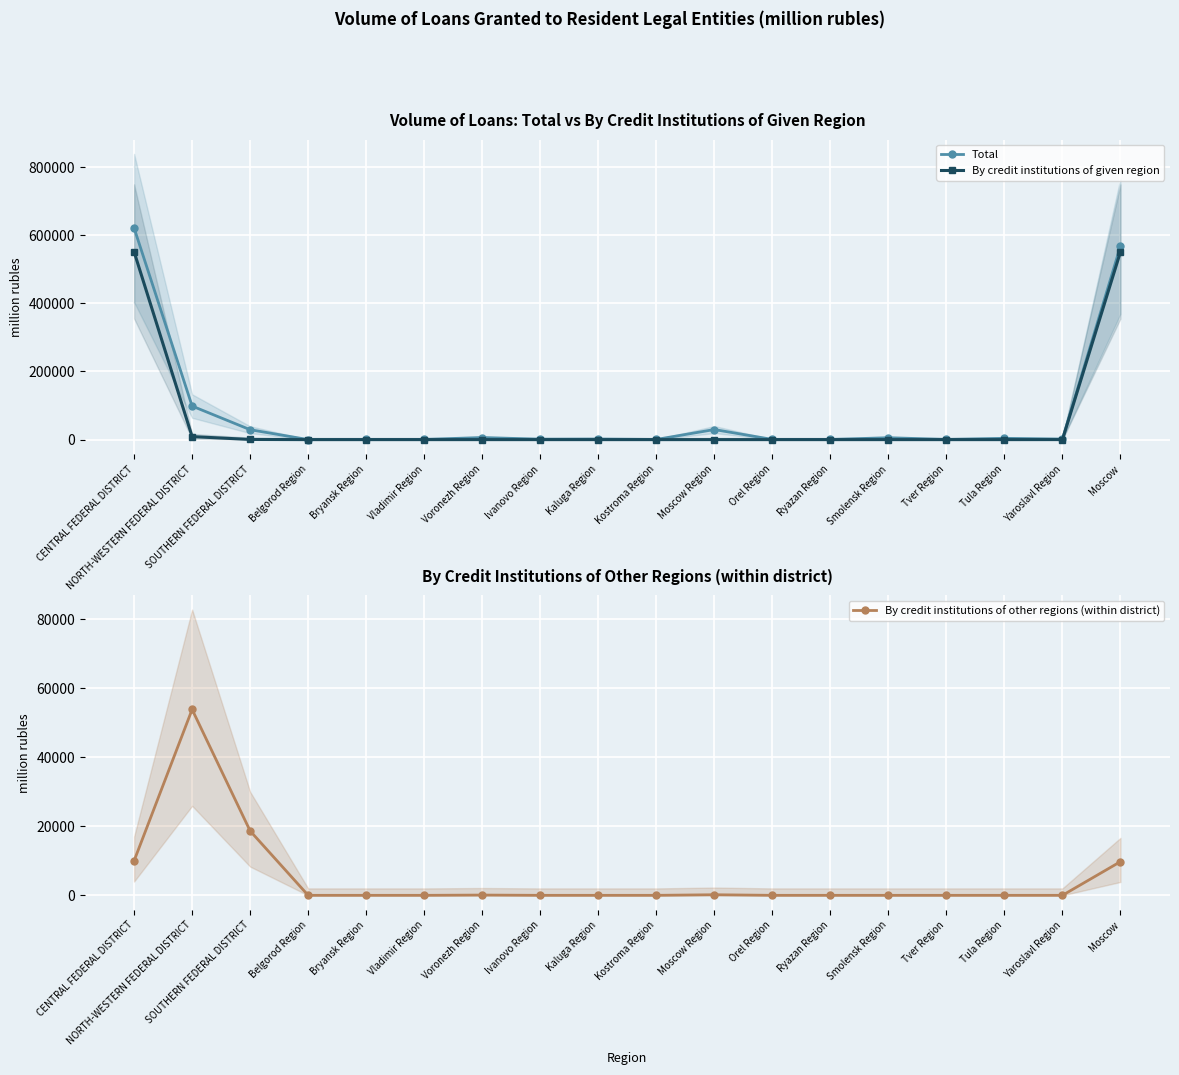

The By credit institutions of other regions (within district) series shows 0 at Ryazan Region. True or false?

True